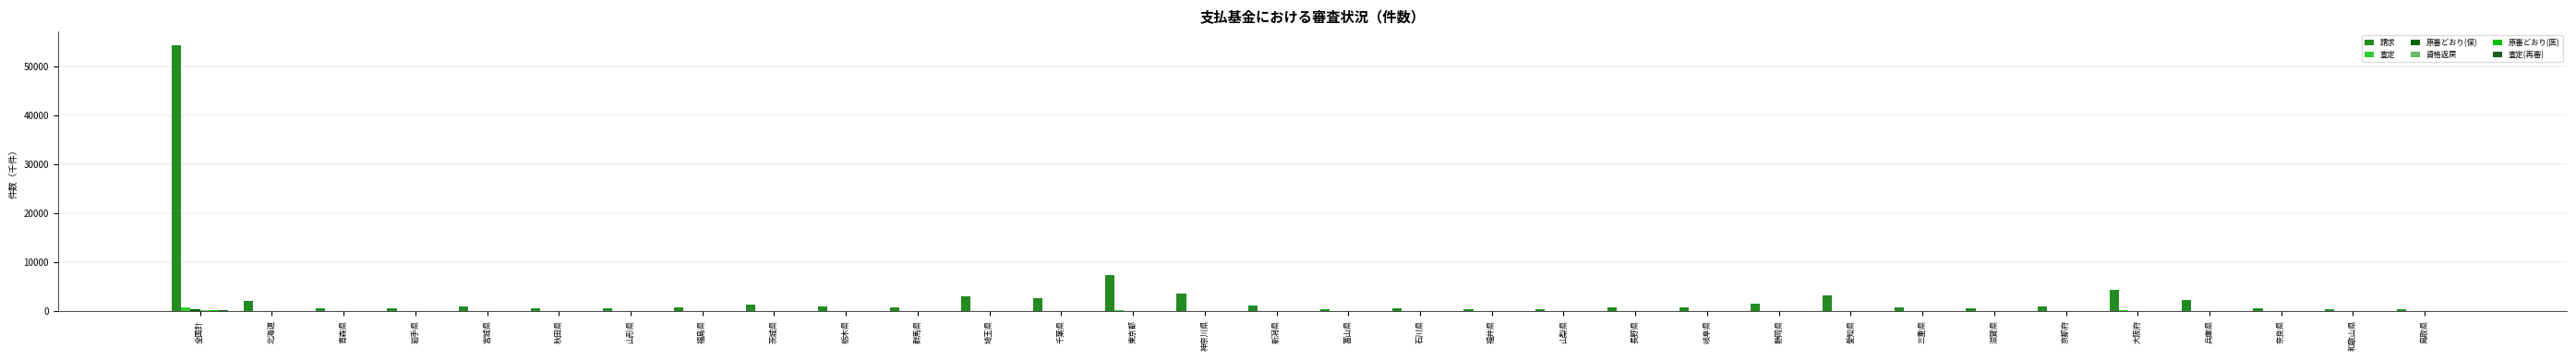

Which series has the largest total across all categories?

請求